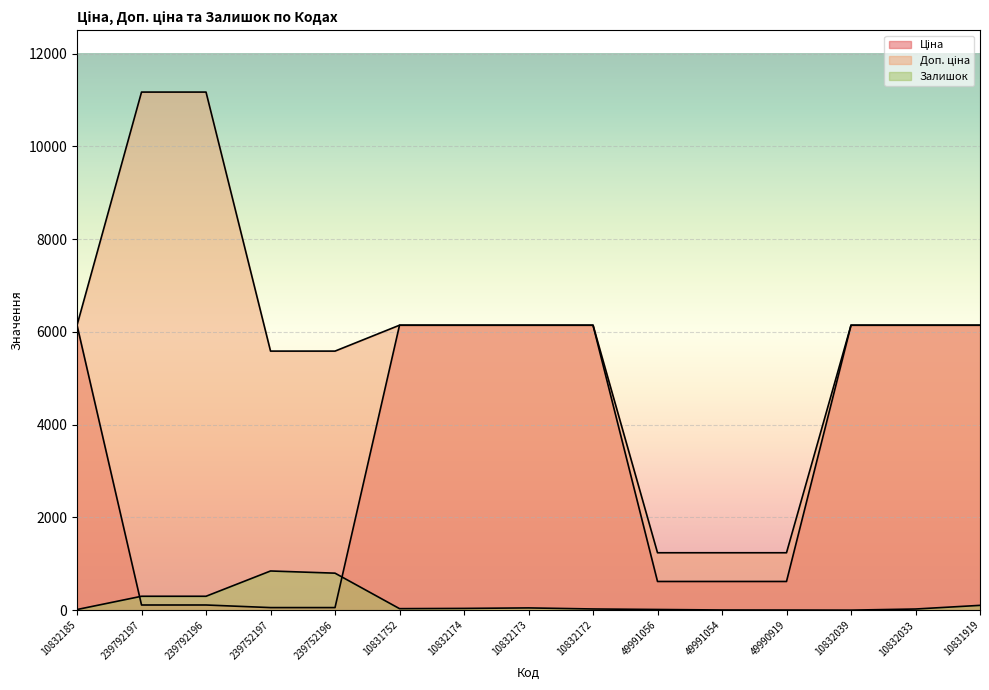

How many lines are shown in the chart?

3